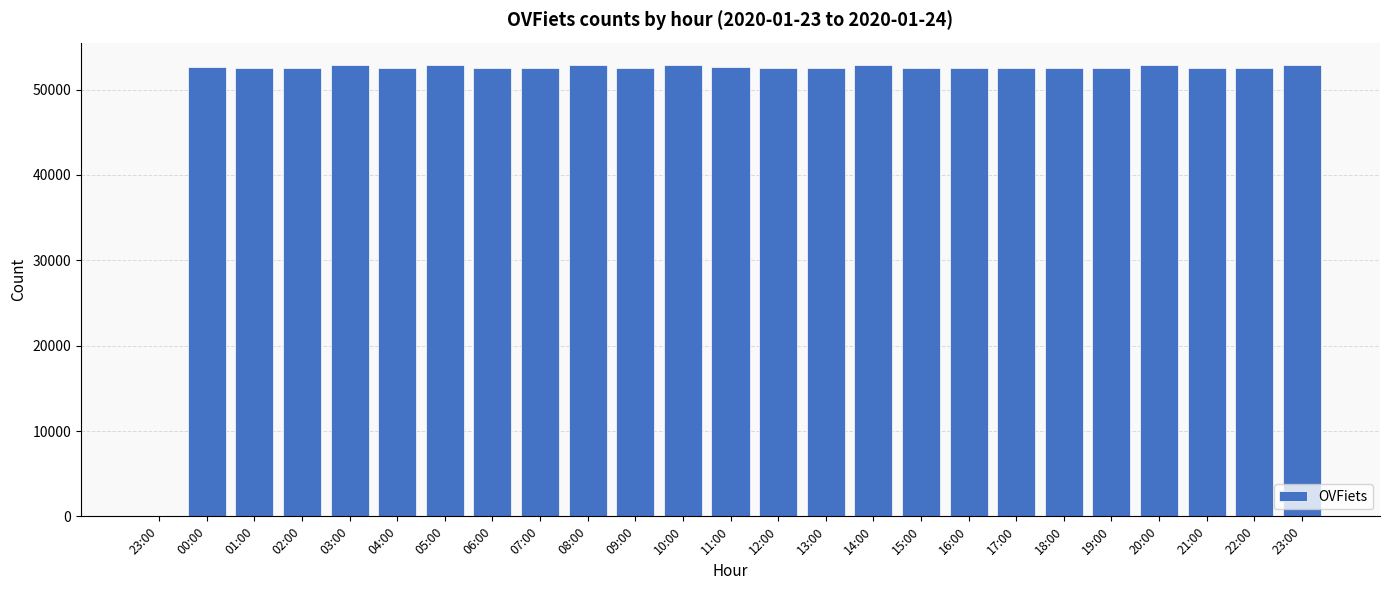

Reading right to left, what are all the values shown in this chart?

52866	52569	52569	52866	52569	52569	52569	52569	52569	52856	52579	52569	52600	52835	52569	52866	52569	52569	52866	52569	52866	52569	52569	52654	16